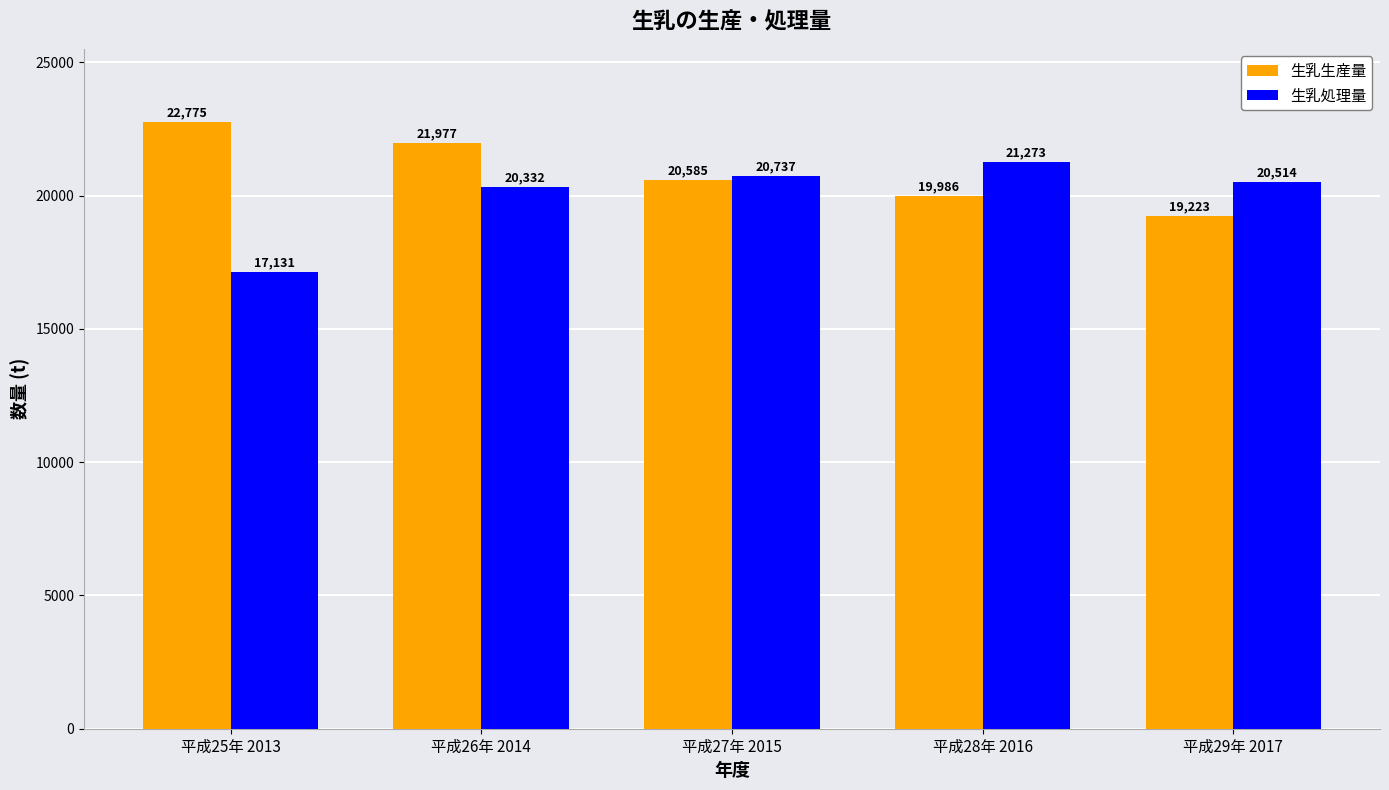

What is the difference between the second highest and second lowest values in the 生乳処理量 series?

405